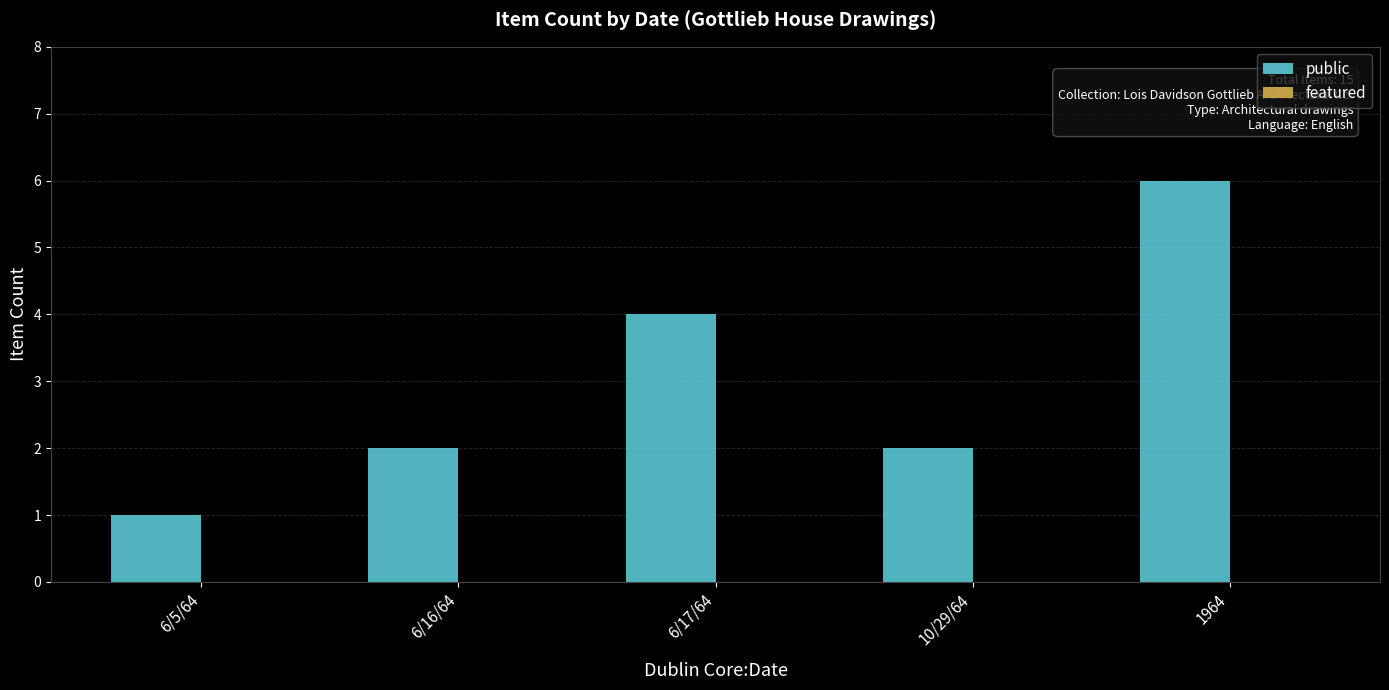

What is the label of the 2nd bar from the right?

10/29/64